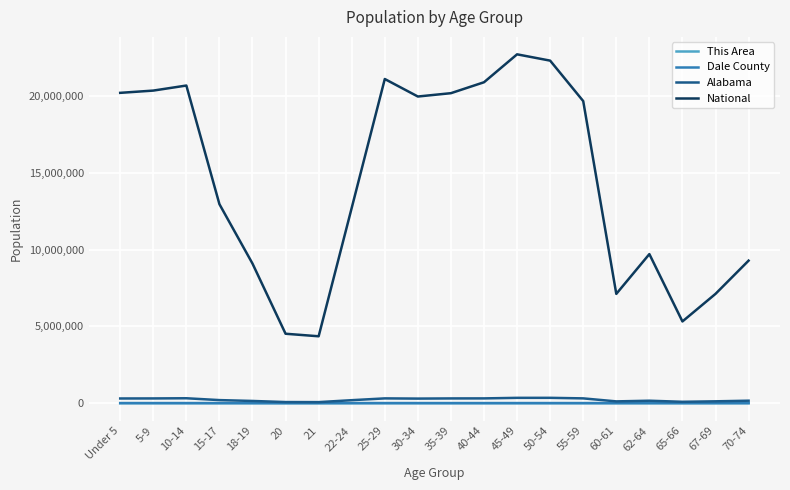

Is it true that National equals 14562044 at 40-44?

False